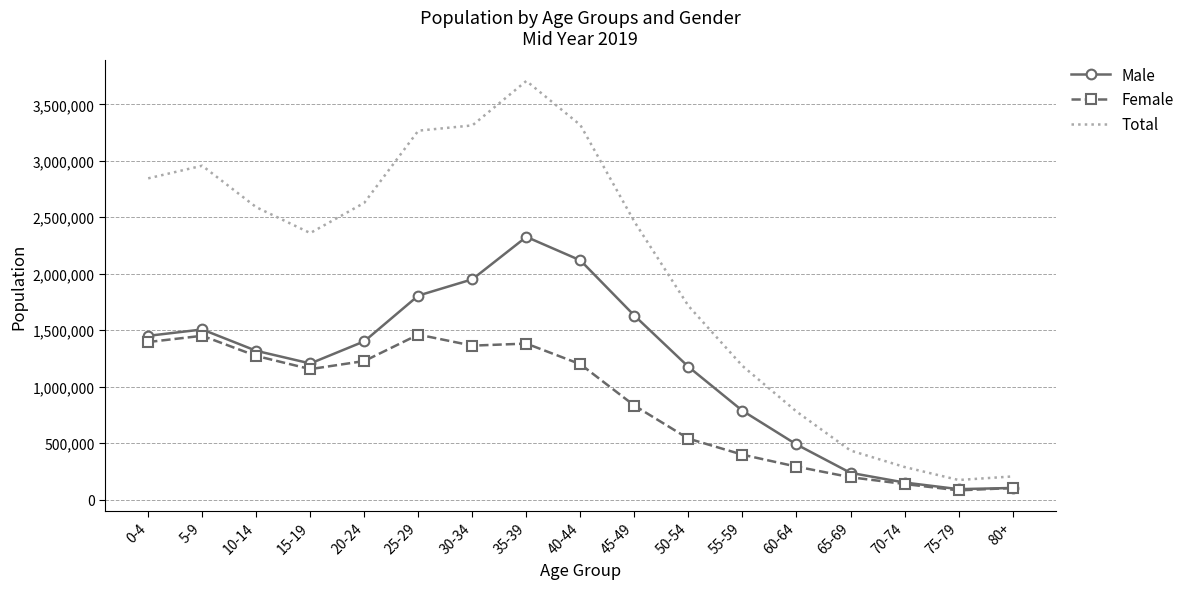

Between 15-19 and 20-24, which series saw the biggest shift?

Total